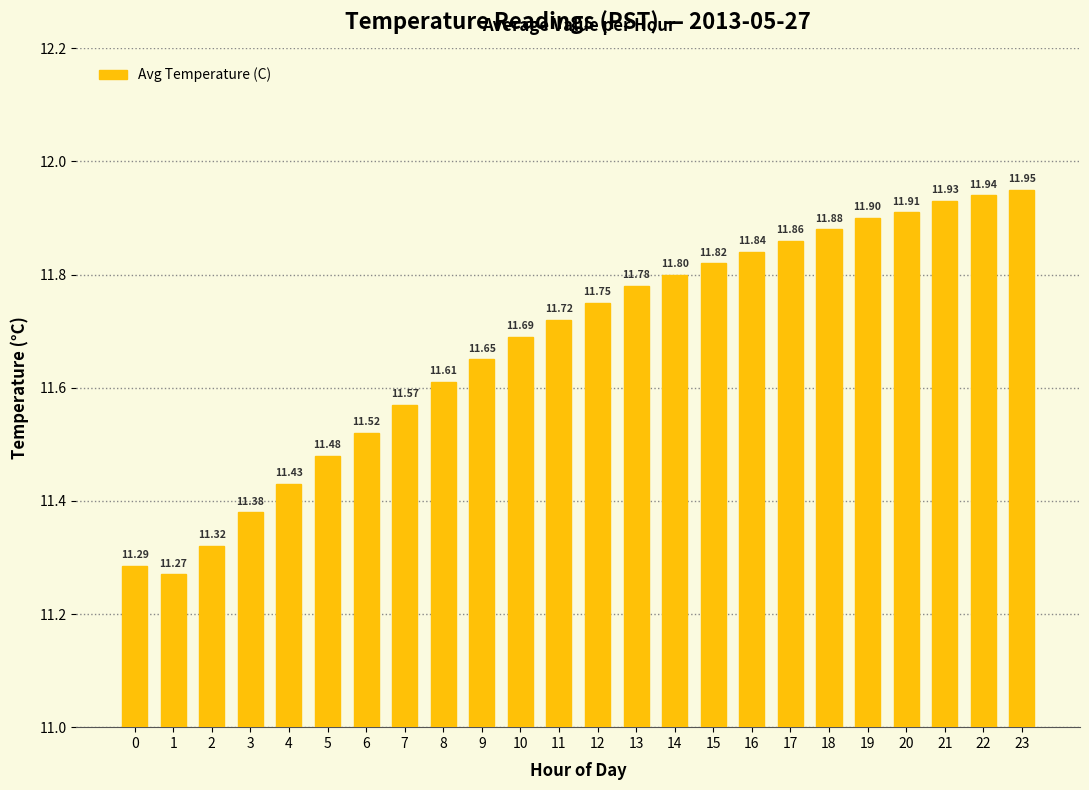

What is the difference between the maximum and second lowest values?

0.7